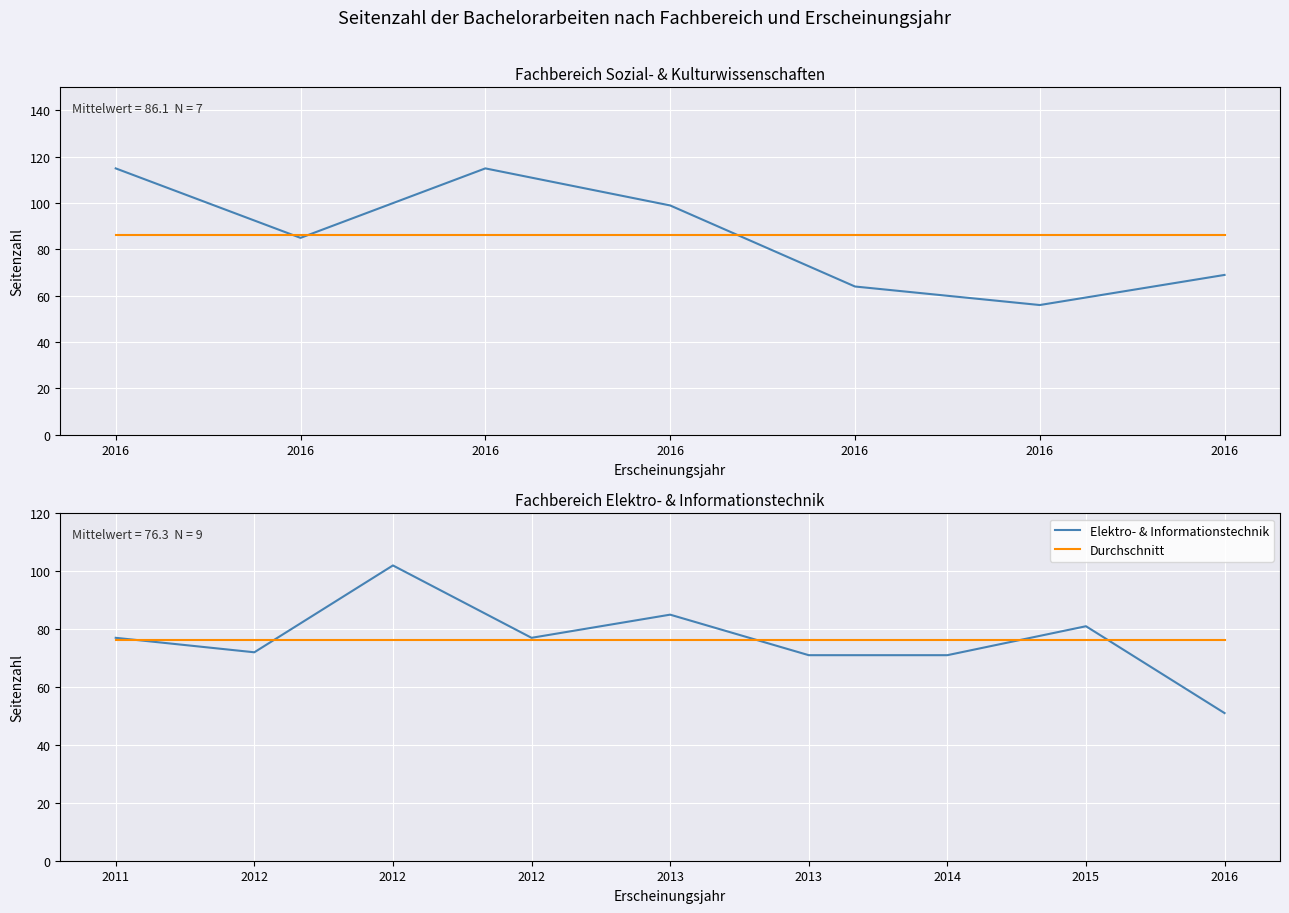

At which label does the data first exceed 85?

2016